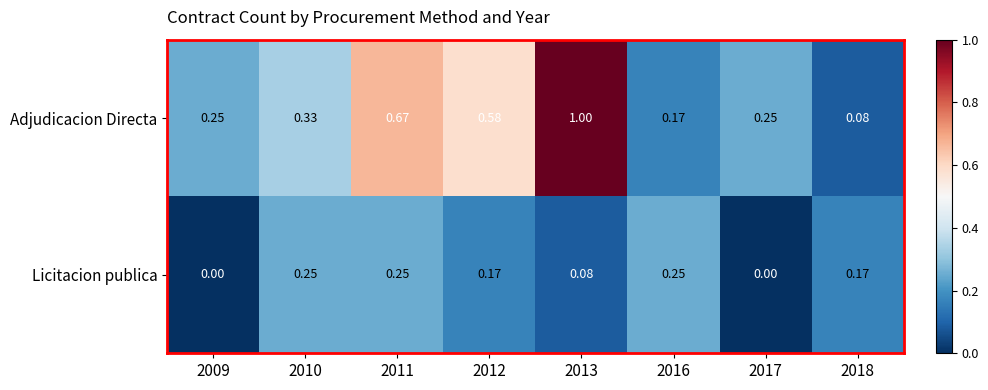

Which series has the widest spread of values?

Adjudicacion Directa